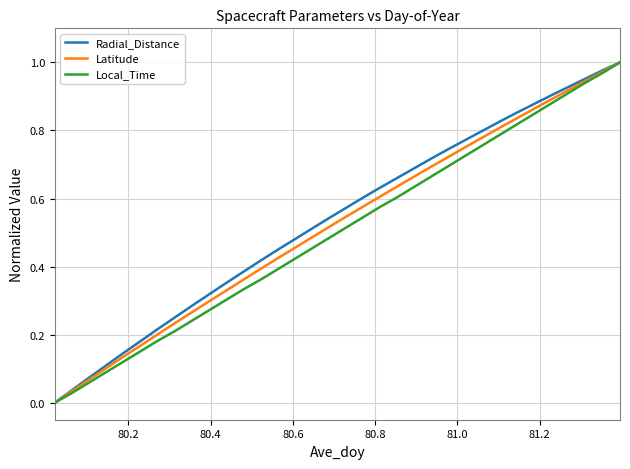

True or false: Local_Time and Latitude intersect in this chart.

False